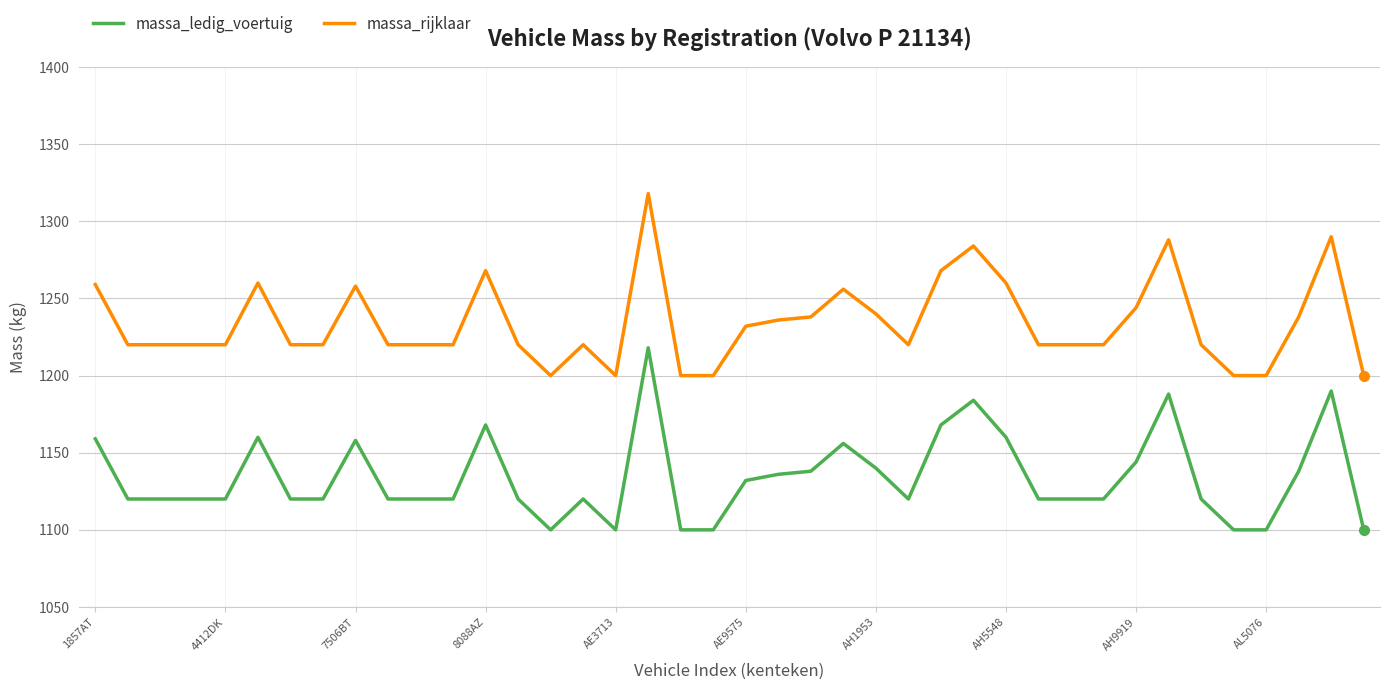

True or false: massa_rijklaar has more than 2 interior local peaks.

True